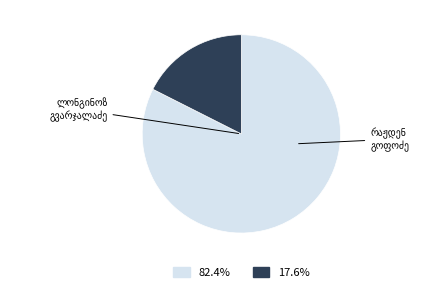

How many slices are in this pie chart?

2